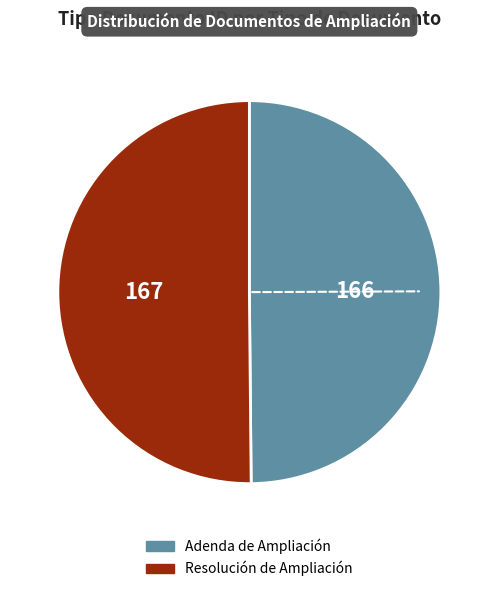

What is the ratio of the value at Adenda de Ampliación to the value at Resolución de Ampliación?

1.0